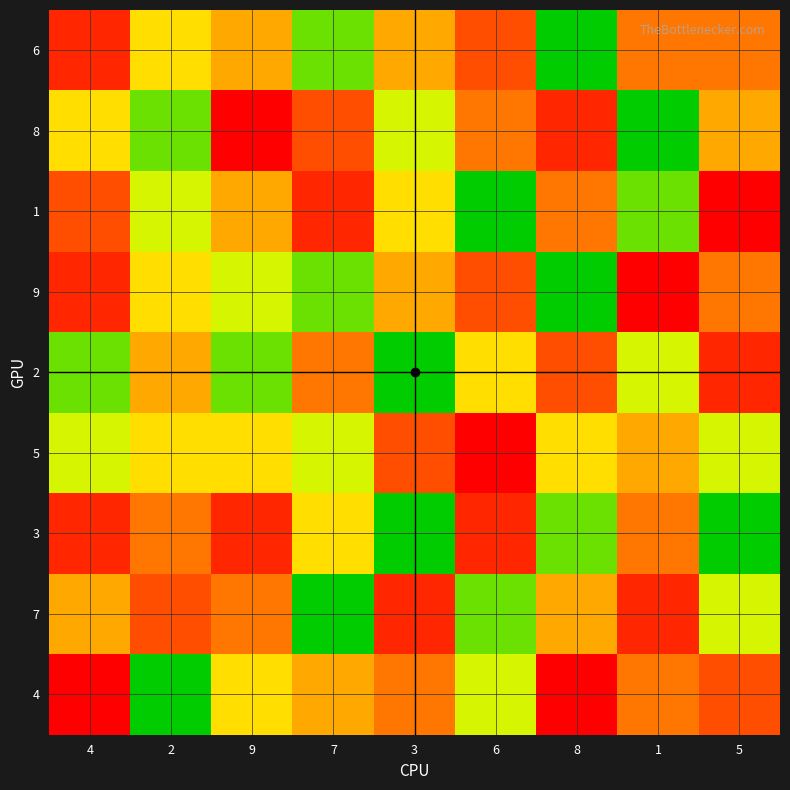

Reading left to right, extract all data points from this chart.

6: 4=8	2=4	9=5	7=2	3=5	6=7	8=1	1=6	5=6
8: 4=4	2=2	9=9	7=7	3=3	6=6	8=8	1=1	5=5
1: 4=7	2=3	9=5	7=8	3=4	6=1	8=6	1=2	5=9
9: 4=8	2=4	9=3	7=2	3=5	6=7	8=1	1=9	5=6
2: 4=2	2=5	9=2	7=6	3=1	6=4	8=7	1=3	5=8
5: 4=3	2=4	9=4	7=3	3=7	6=9	8=4	1=5	5=3
3: 4=8	2=6	9=8	7=4	3=1	6=8	8=2	1=6	5=1
7: 4=5	2=7	9=6	7=1	3=8	6=2	8=5	1=8	5=3
4: 4=9	2=1	9=4	7=5	3=6	6=3	8=9	1=6	5=7